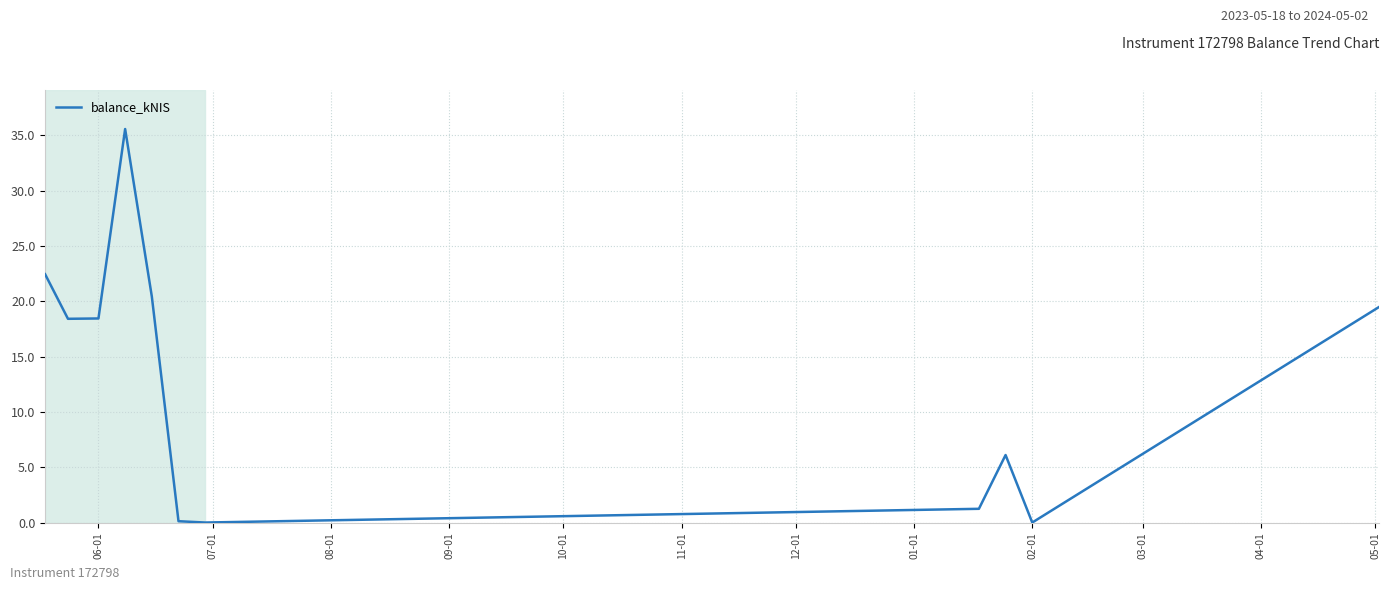

What is the difference between the maximum and minimum values?

35.6